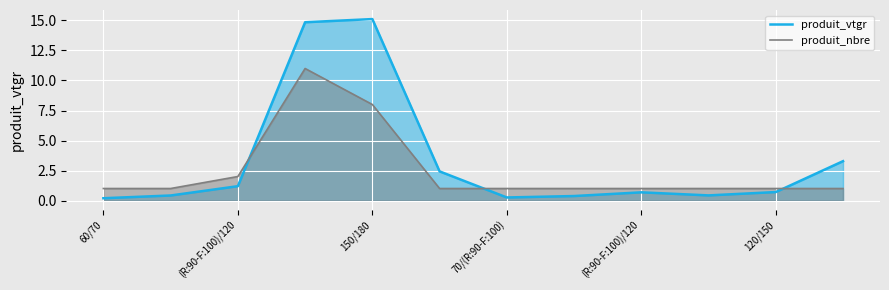

True or false: produit_vtgr has more than 2 interior local peaks.

False